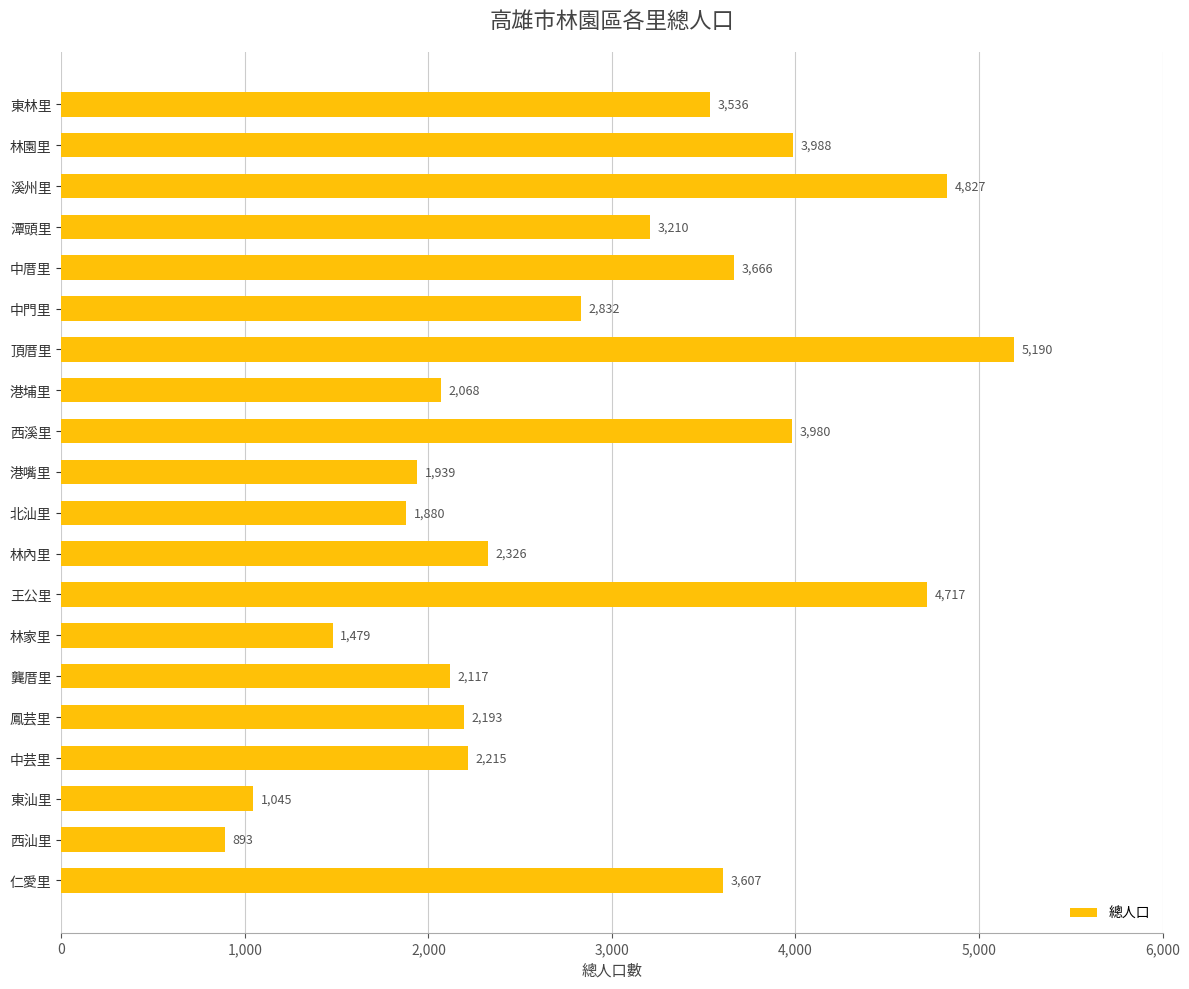

How many distinct data groups are displayed?

1